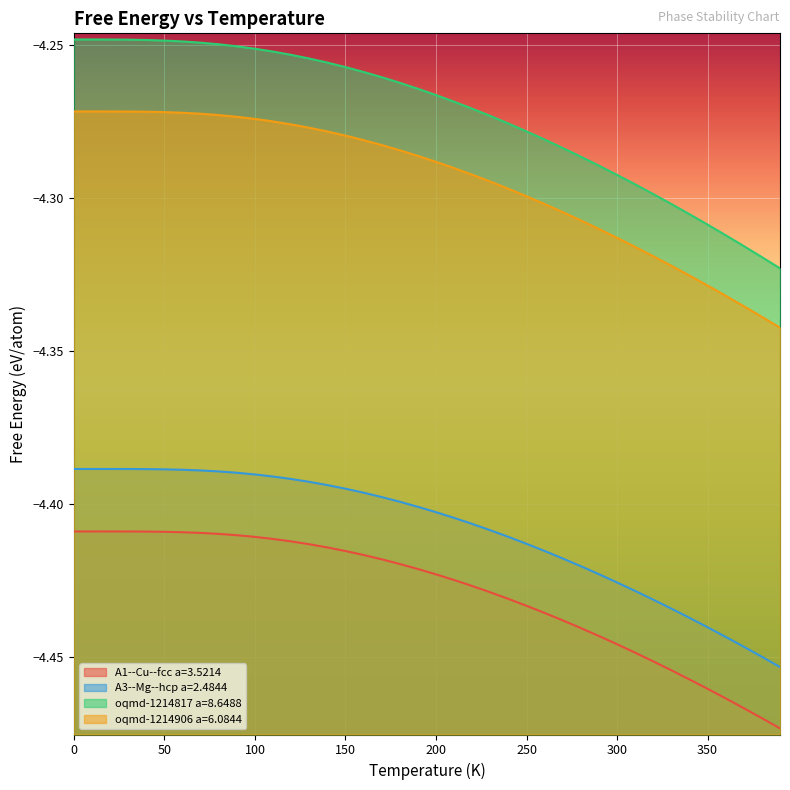

Does the chart display data point markers on the line(s)?

No